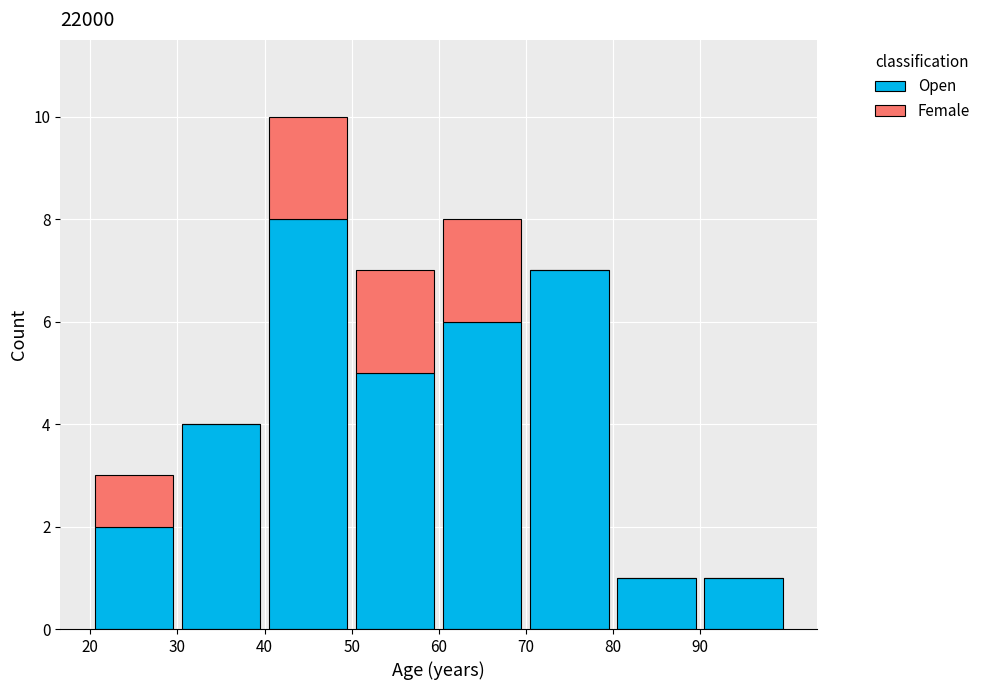

Which range on the x-axis has the tallest stacked bar (by total height)?

40 to 50